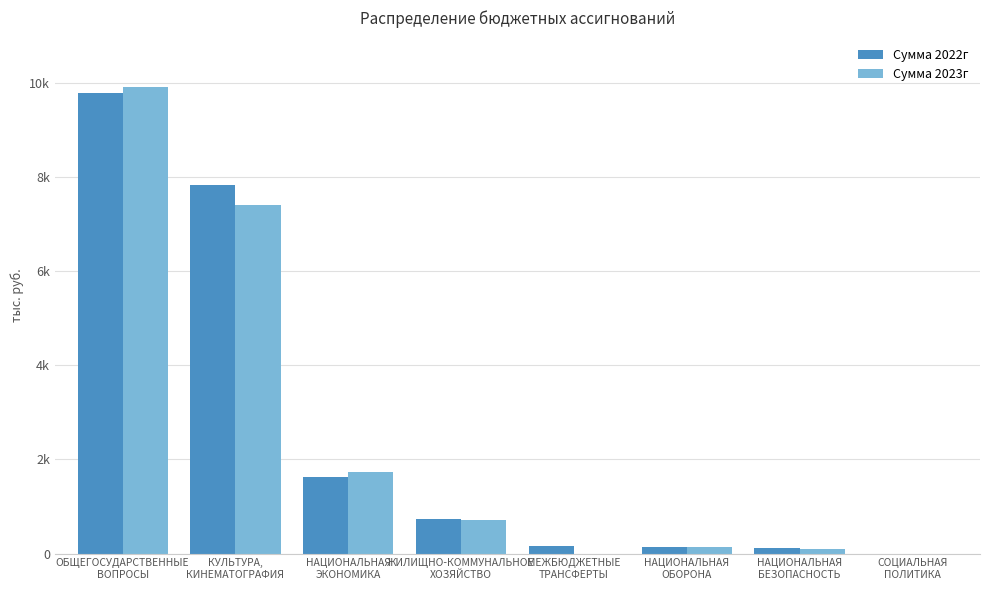

What position from the right is КУЛЬТУРА,
КИНЕМАТОГРАФИЯ?

7